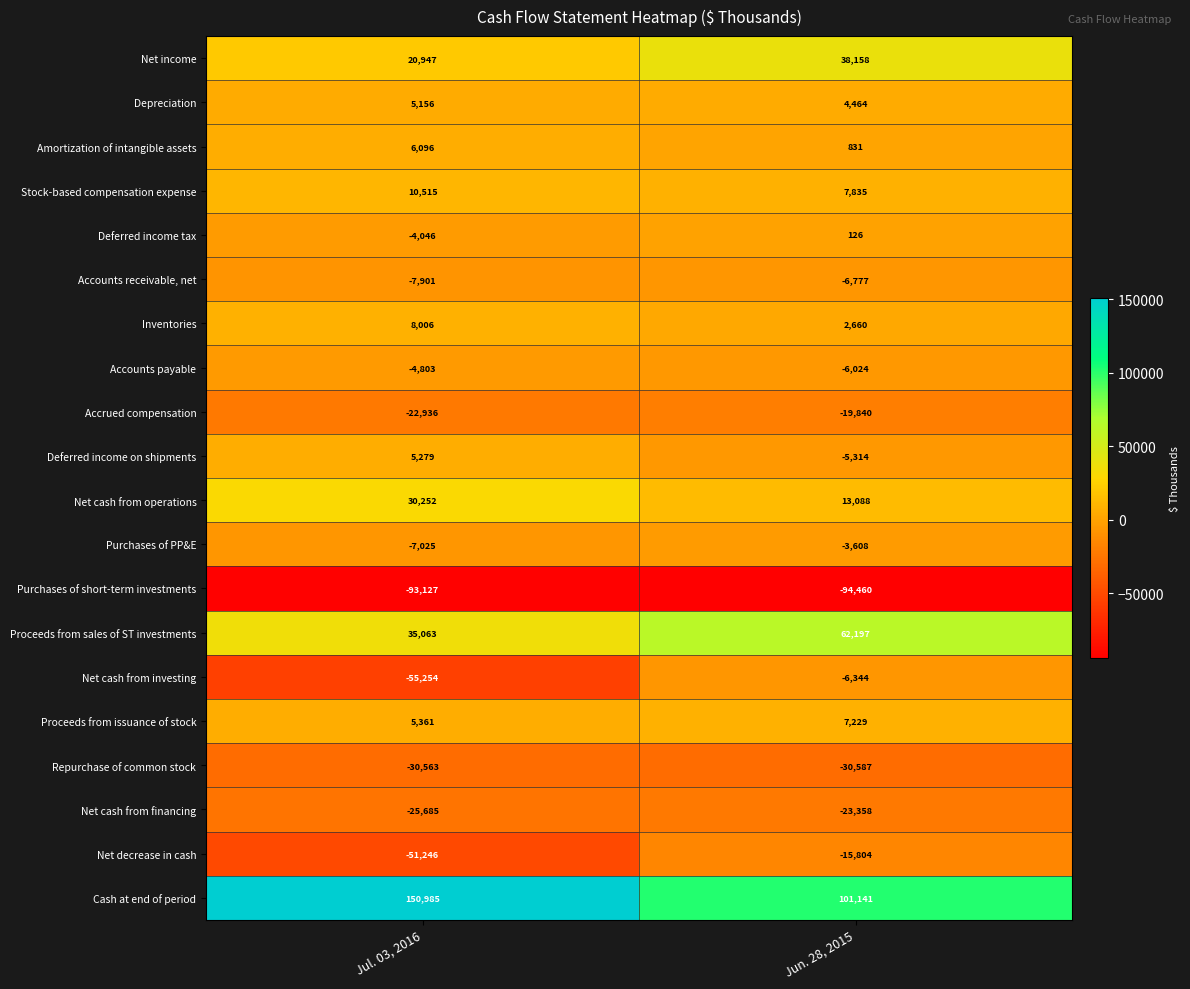

What is the sum of all Cash at end of period values?

252126